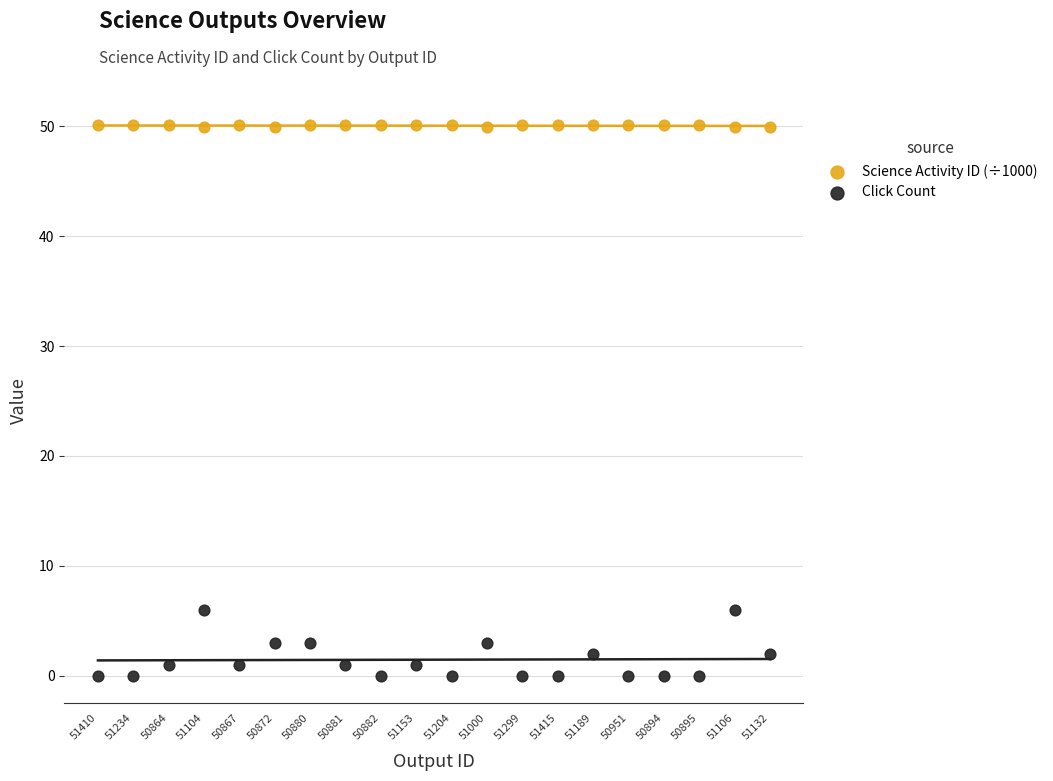

Which series contains the lowest Y value?

Click Count